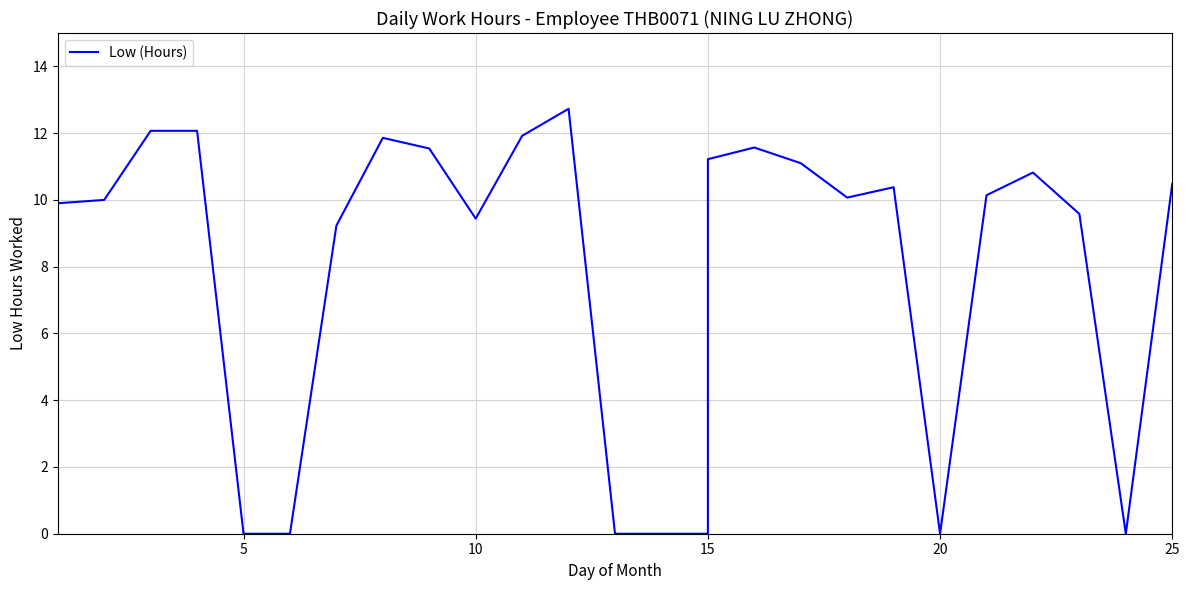

Which has a higher value, 15 or 20?

20